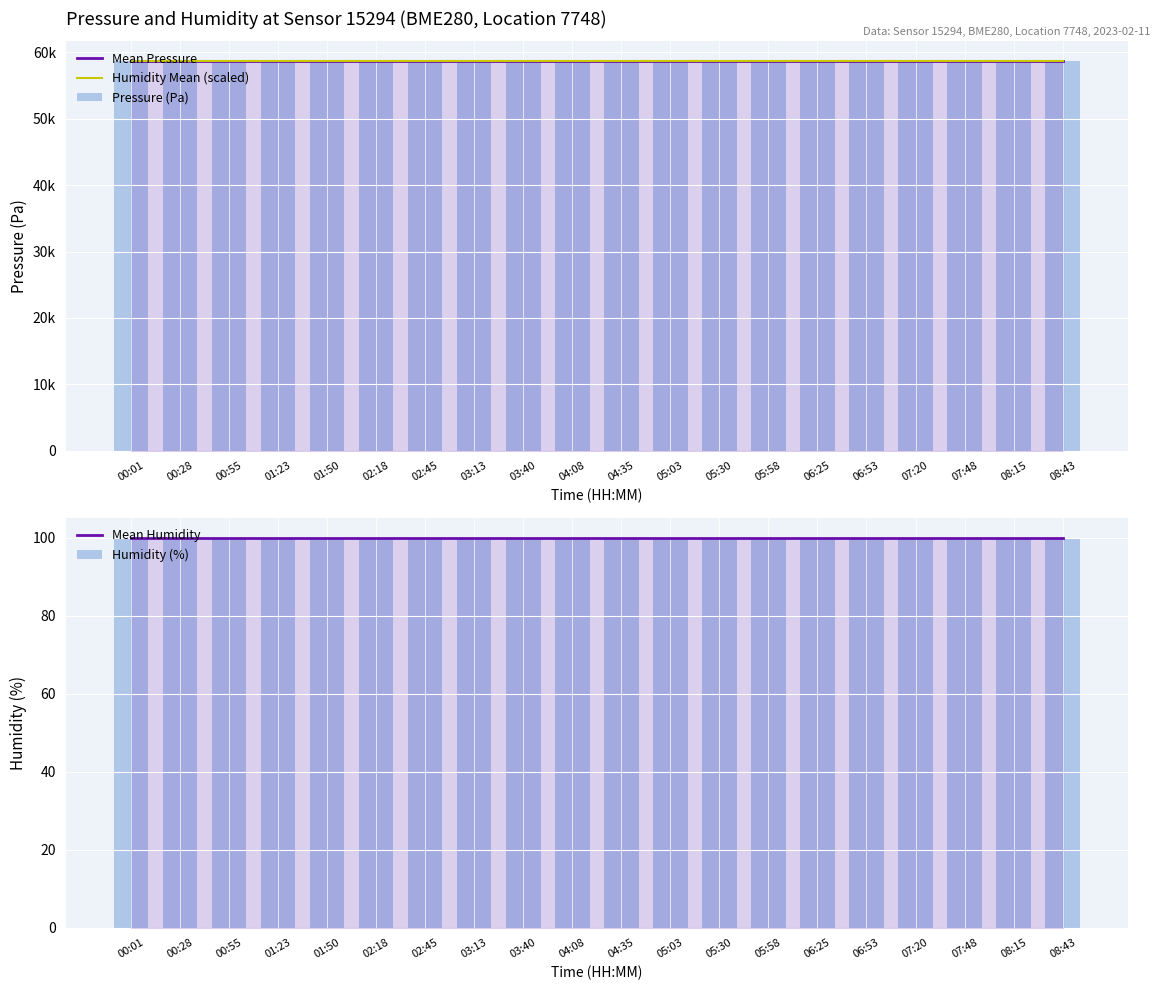

Is the value of Mean Pressure at 04:08 greater than the value of Humidity Mean (scaled) at 05:58?

No